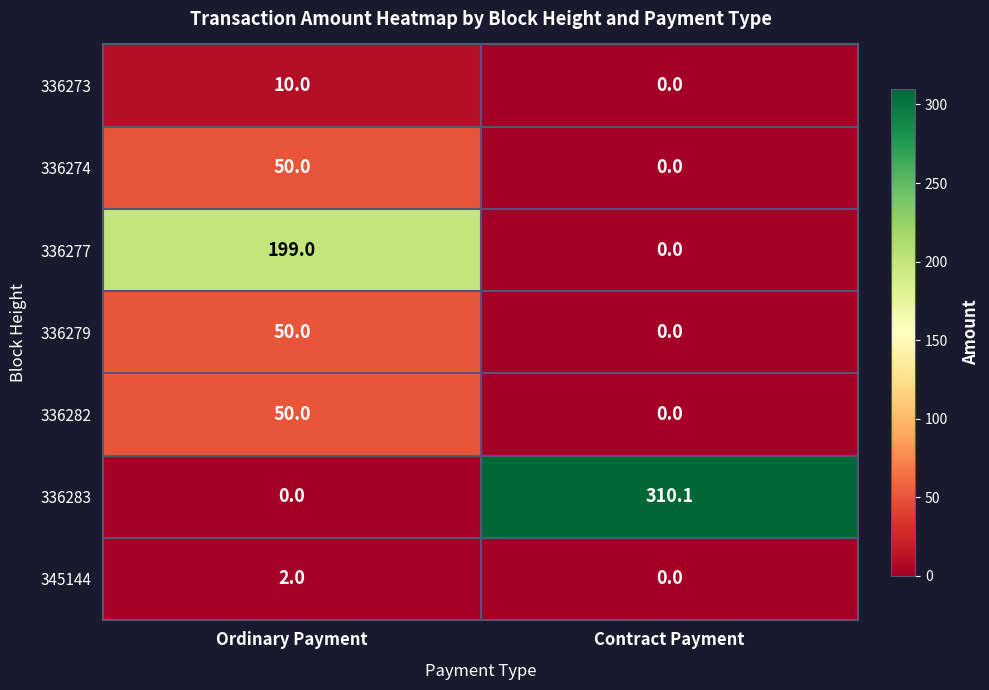

List the labels in order of 345144 value, smallest first.

Contract Payment, Ordinary Payment